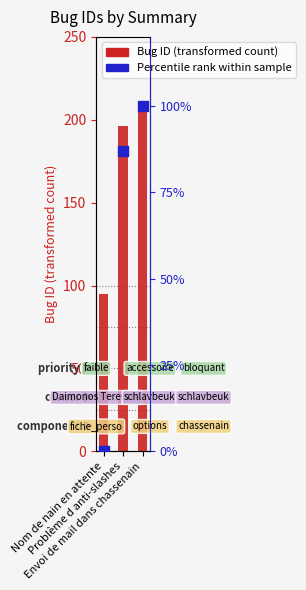

Which series has the widest spread of Y values?

Bug ID